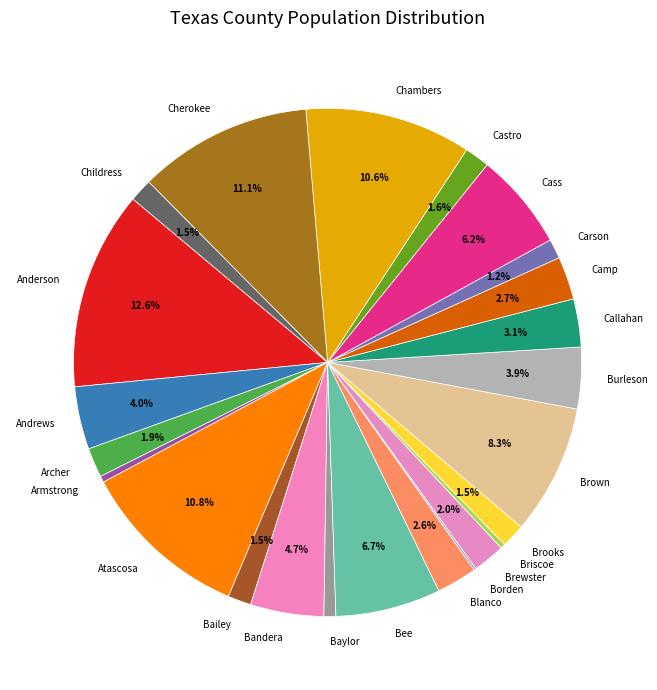

Which category has the biggest portion of the pie?

Anderson